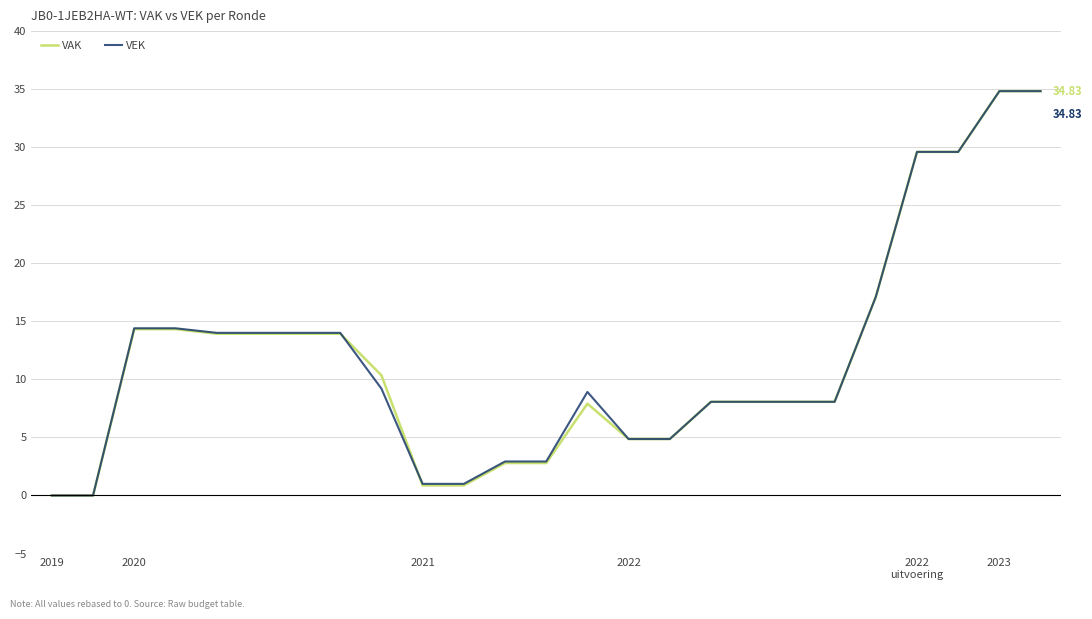

Which category has the lowest value across all series?

2019